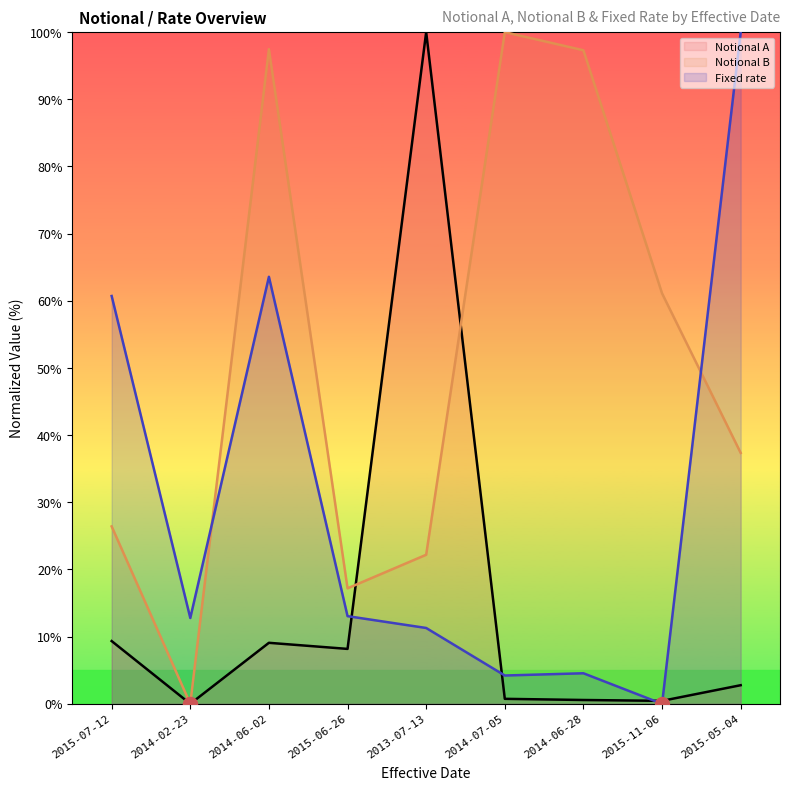

At which label does Fixed rate reach its minimum?

2015-11-06